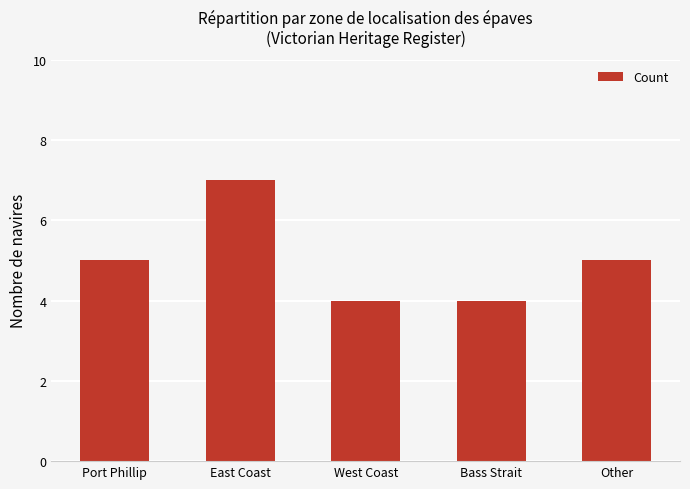

Reading left to right, transcribe all the data shown in this chart.

5	7	4	4	5